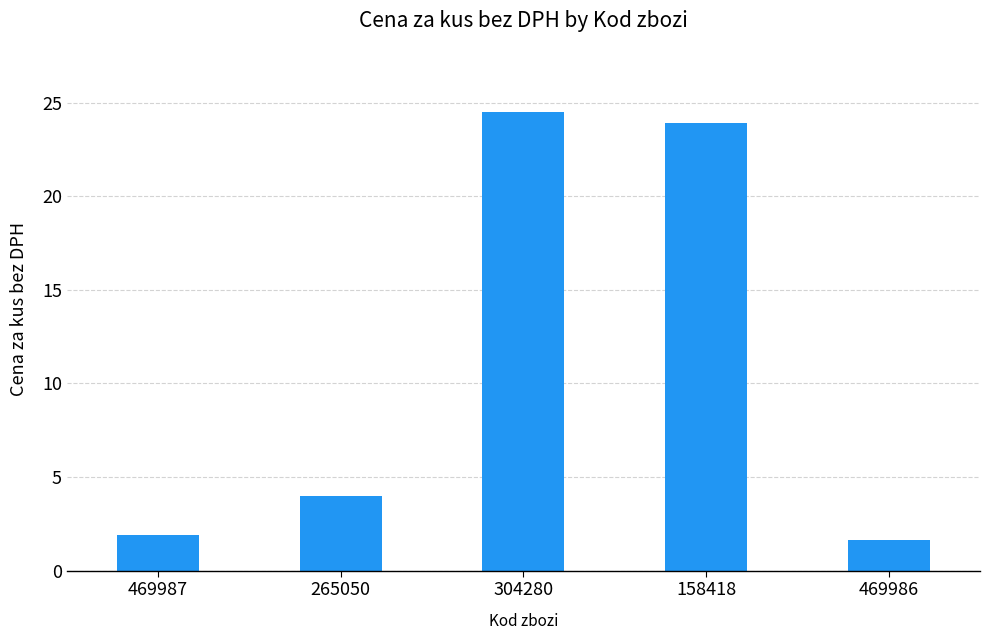

True or false: the data shows 23.9 at 158418.

True